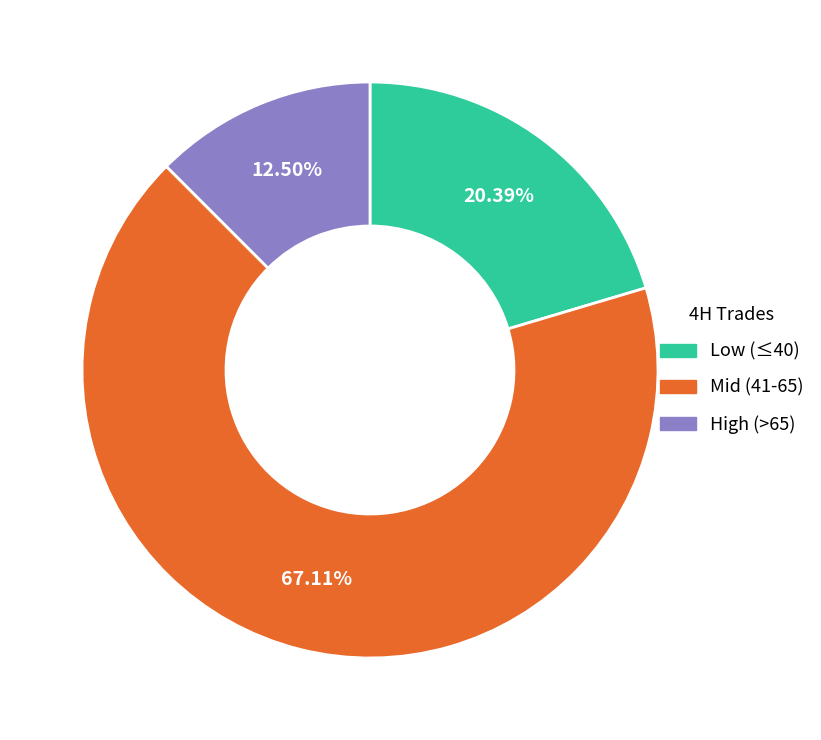

Does any single category account for the majority?

Yes